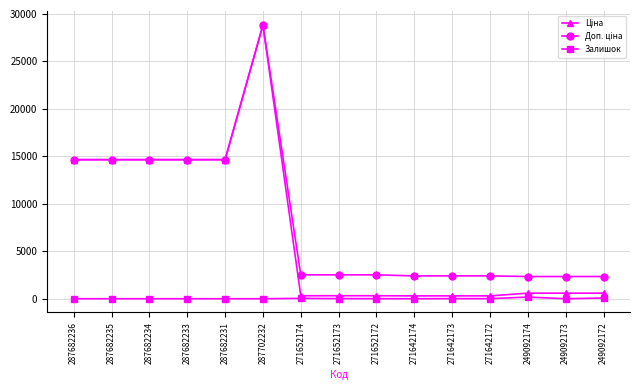

What is the spread (max minus min) of values at 287682234?

14649.6